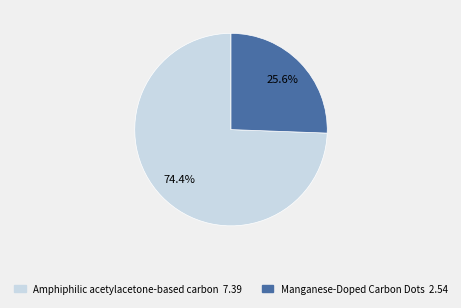

Does Amphiphilic acetylacetone-based carbon account for over 50% of the chart?

Yes